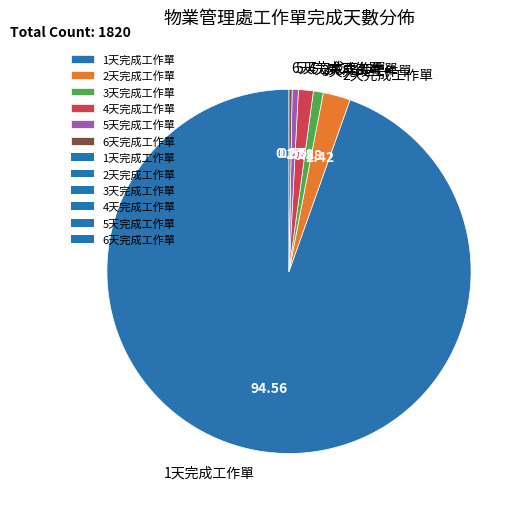

Combined, do 1天完成工作單 and 5天完成工作單 account for over 50%?

Yes